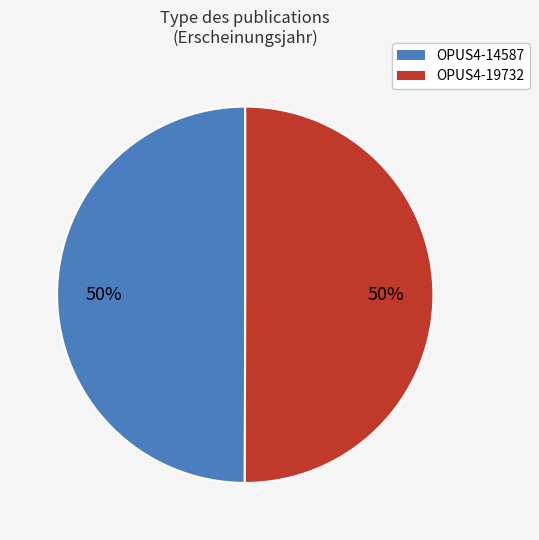

True or false: OPUS4-19732 accounts for 50% of the total.

True